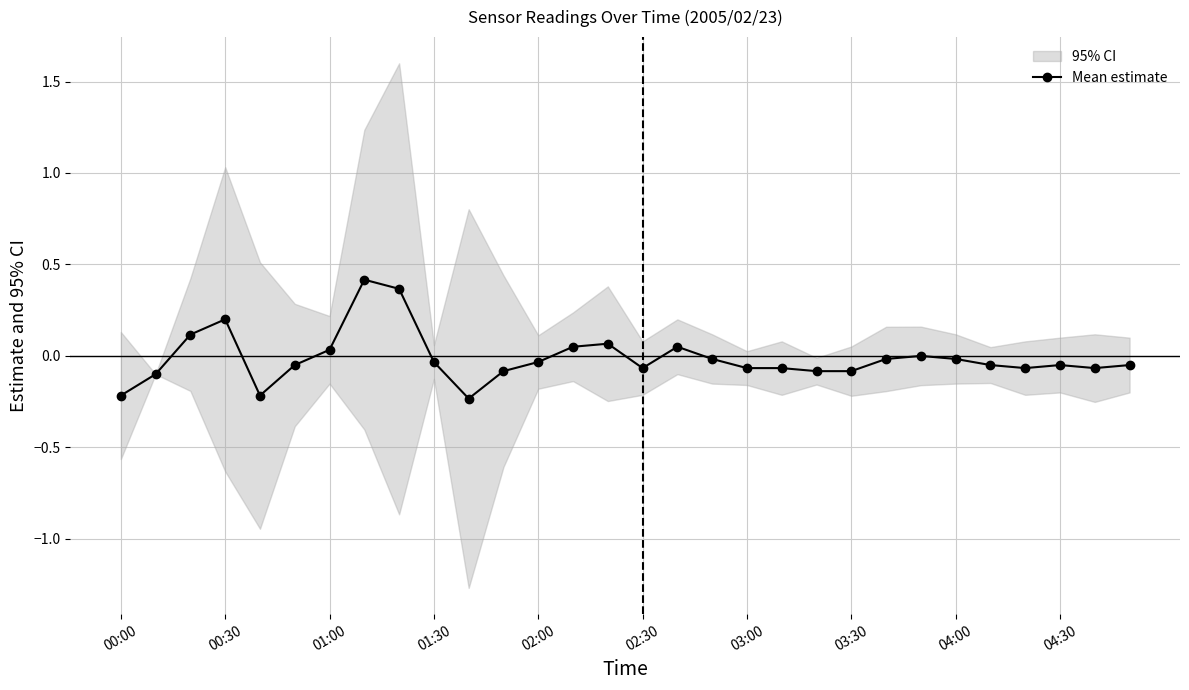

True or false: Mean estimate has more than 1 interior local peaks.

True